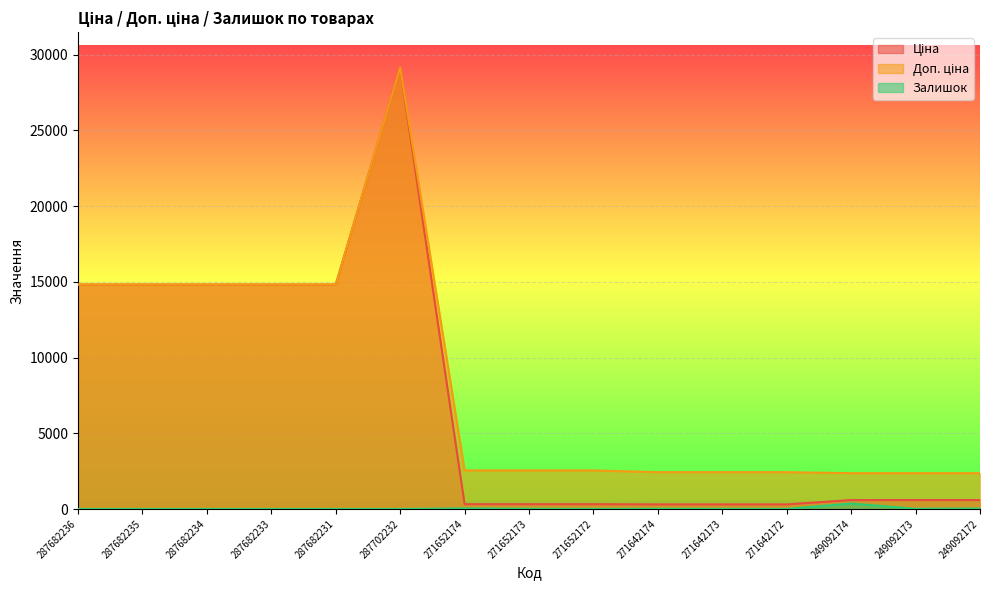

Between 271652173 and 249092173, which is larger?

249092173